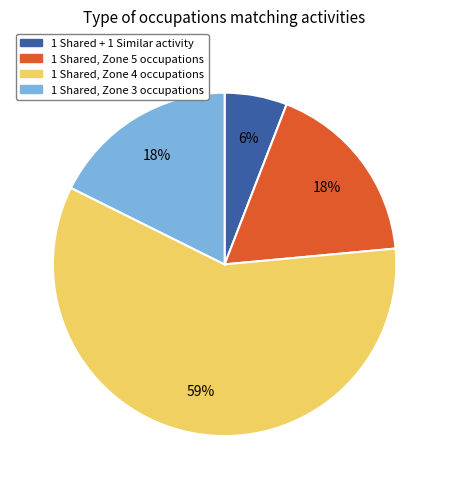

How many segments does this pie chart have?

4